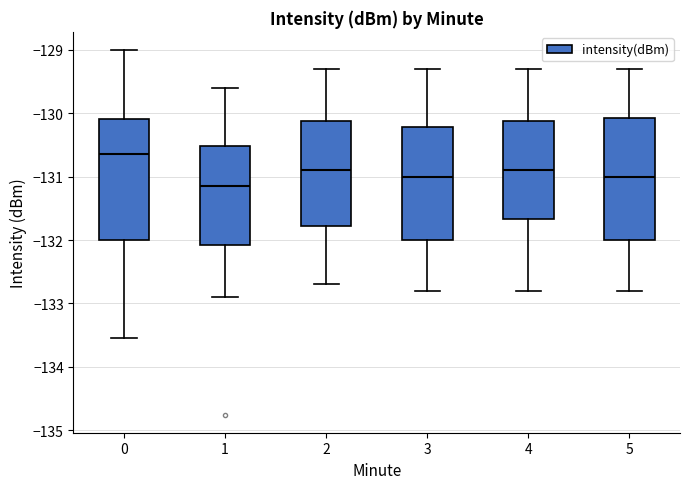

Reading left to right, transcribe this box plot: for each box, give where its median line is, the range the box spans, and where its two whiskers end, as read against the y-axis. The values are not printed on the chart, so give them approximately, as read against the axis.

0: median -130.6, box -132.0 to -130.1, whiskers -133.5 to -129.0
1: median -131.1, box -132.1 to -130.5, whiskers -132.9 to -129.6
2: median -130.9, box -131.8 to -130.1, whiskers -132.7 to -129.3
3: median -131.0, box -132.0 to -130.2, whiskers -132.8 to -129.3
4: median -130.9, box -131.7 to -130.1, whiskers -132.8 to -129.3
5: median -131.0, box -132.0 to -130.1, whiskers -132.8 to -129.3